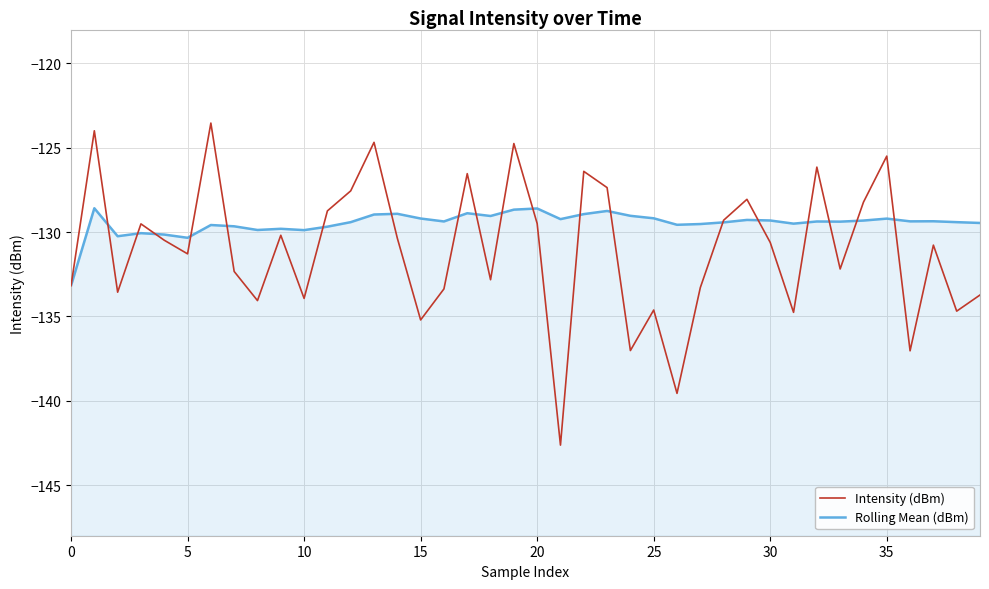

Reading left to right, extract all data points from this chart.

Intensity (dBm): -133.2	-124.0	-133.6	-129.5	-130.5	-131.3	-123.5	-132.3	-134.1	-130.2	-133.9	-128.7	-127.6	-124.7	-130.4	-135.2	-133.4	-126.5	-132.8	-124.8	-129.5	-142.6	-126.4	-127.4	-137.0	-134.6	-139.6	-133.3	-129.3	-128.1	-130.6	-134.8	-126.2	-132.2	-128.2	-125.5	-137.0	-130.8	-134.7	-133.7
Rolling Mean (dBm): -133.2	-128.6	-130.2	-130.1	-130.2	-130.3	-129.6	-129.7	-129.9	-129.8	-129.9	-129.7	-129.4	-129.0	-128.9	-129.2	-129.4	-128.9	-129.0	-128.7	-128.6	-129.2	-128.9	-128.8	-129.0	-129.2	-129.6	-129.5	-129.4	-129.3	-129.3	-129.5	-129.4	-129.4	-129.3	-129.2	-129.4	-129.4	-129.4	-129.5